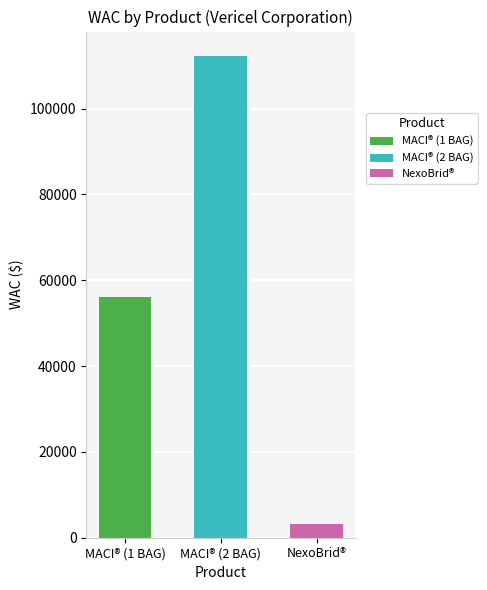

What is the greatest value displayed?

112342